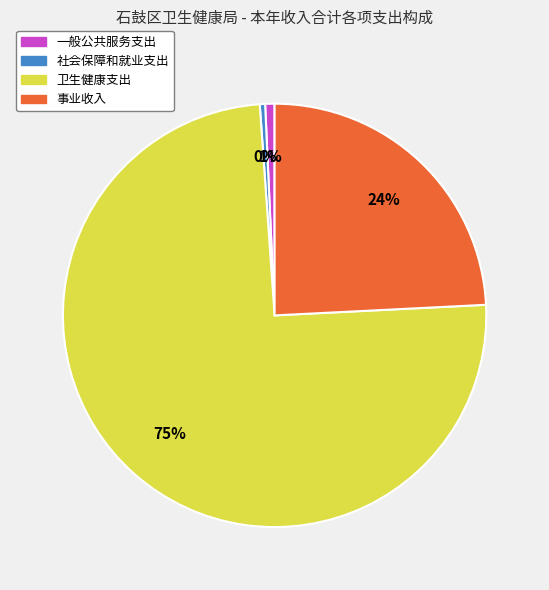

Is there a majority slice in this chart?

Yes